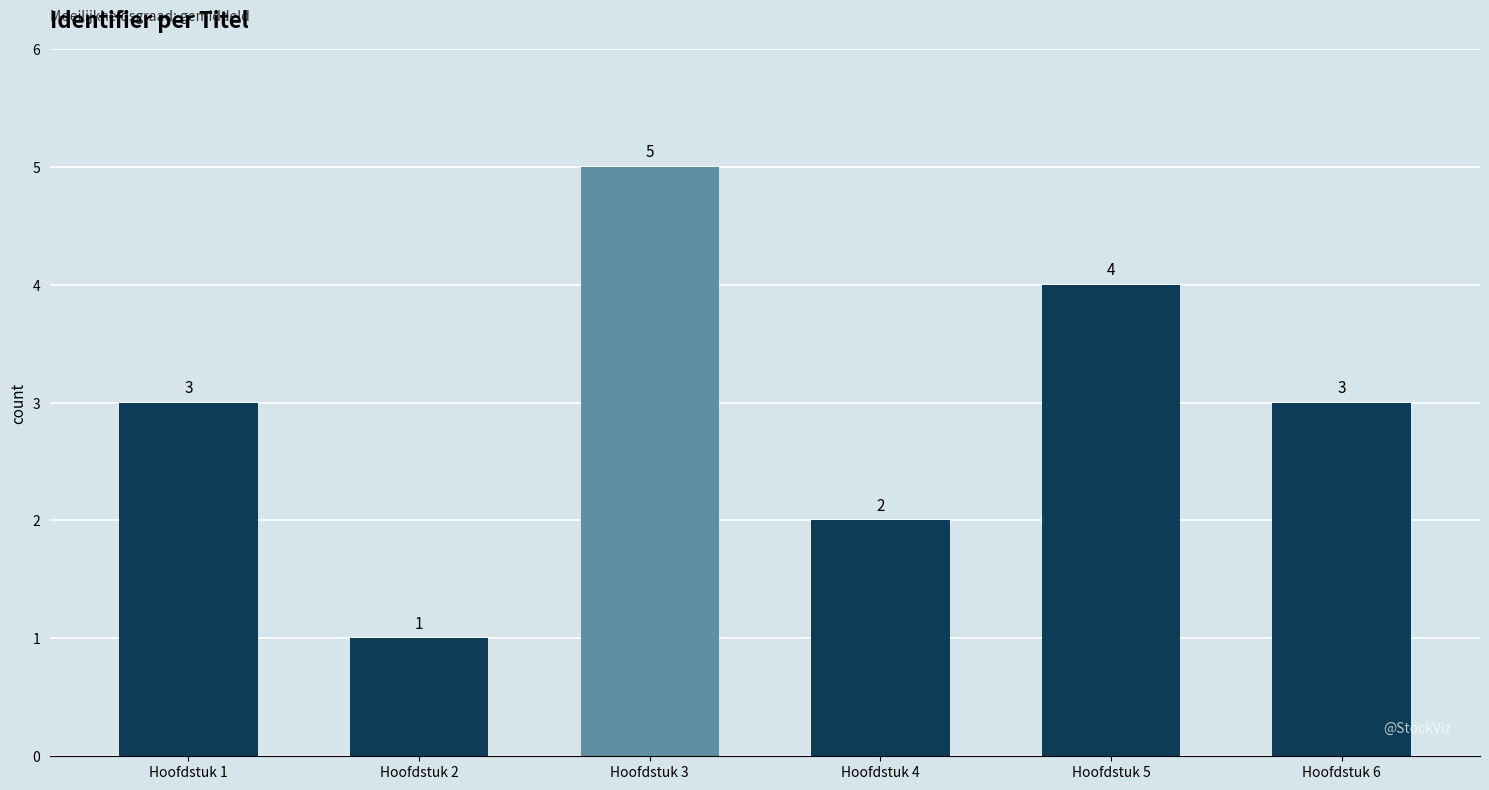

What is the change in value from Hoofdstuk 4 to Hoofdstuk 5?

+2